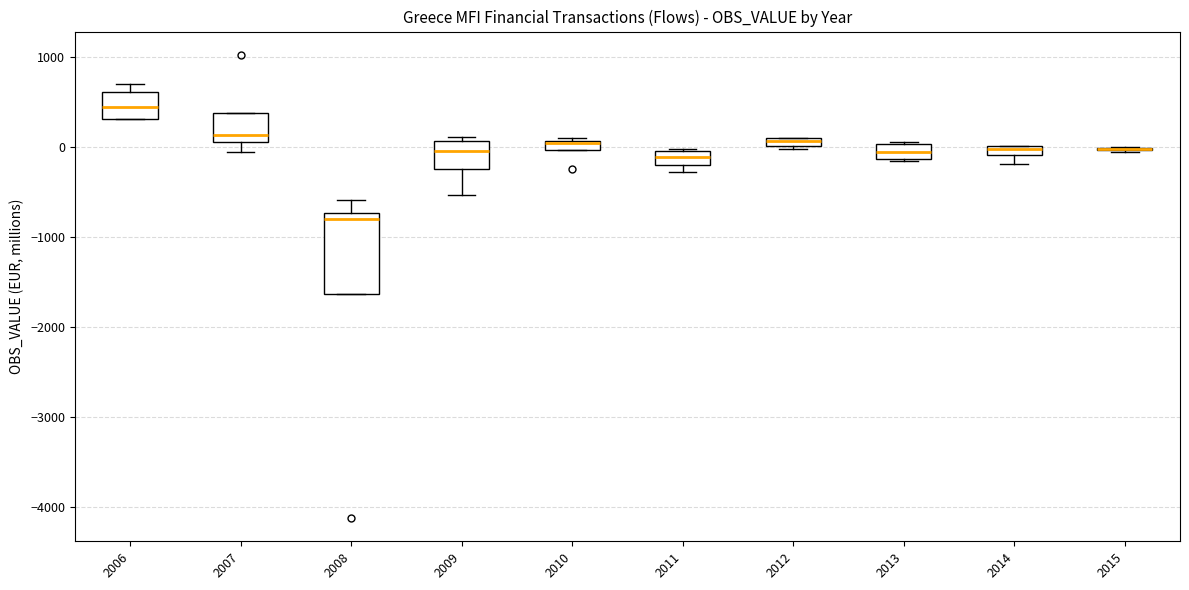

Which box is the tallest, from its lower edge to its upper edge?

2008